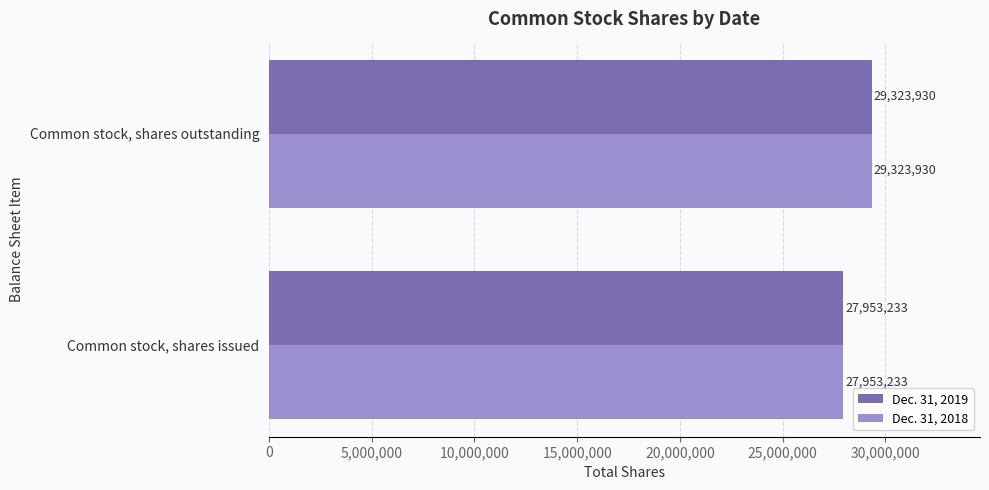

What is the difference between the maximum and minimum values in the Dec. 31, 2018 series?

1370697